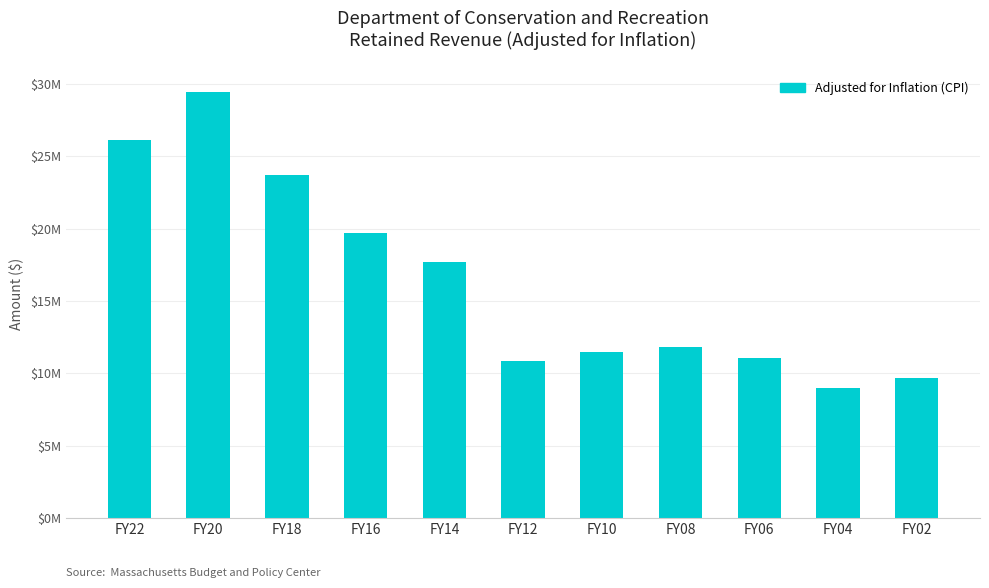

Which label corresponds to the smallest value in the chart?

FY04